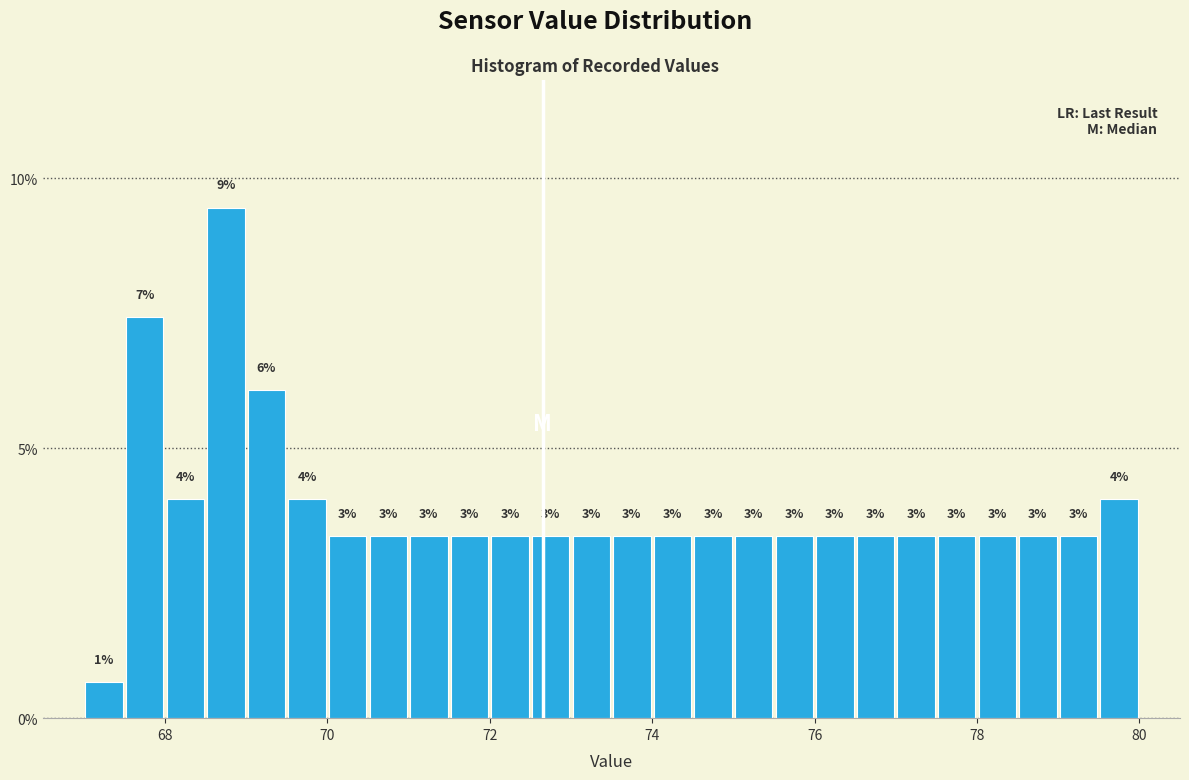

Read against the x-axis, roughly where is the centre of the tallest bar?

68.8